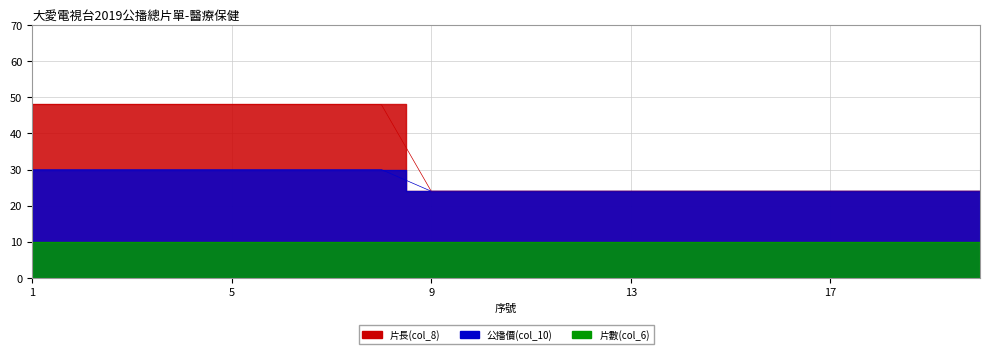

List the labels in order of 公播價(col_10) value, largest first.

1, 2, 3, 4, 5, 6, 7, 8, 9, 10, 11, 12, 13, 14, 15, 16, 17, 18, 19, 20